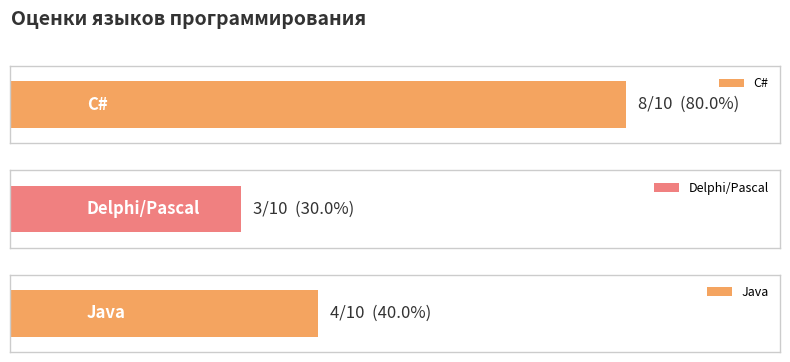

What is the difference between the values at C# and Delphi/Pascal?

5